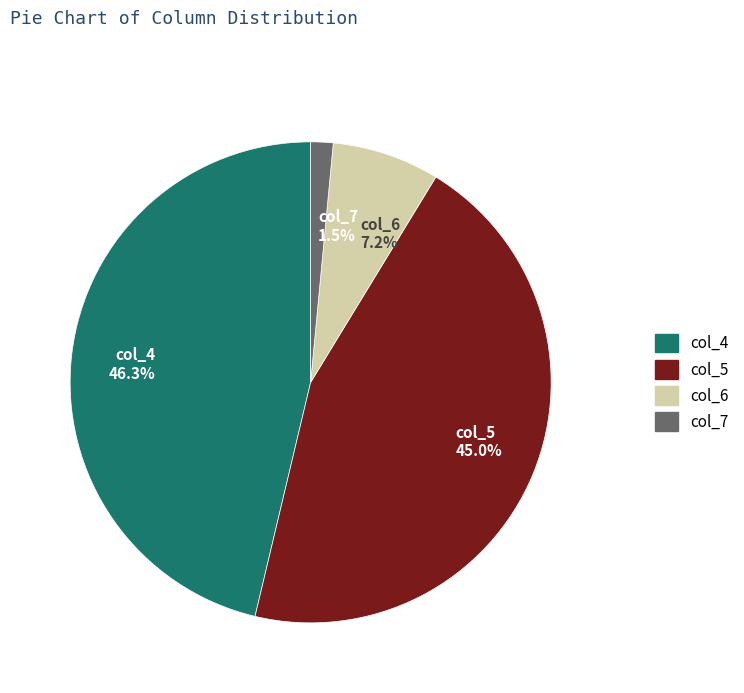

Count the number of slices in the pie.

4